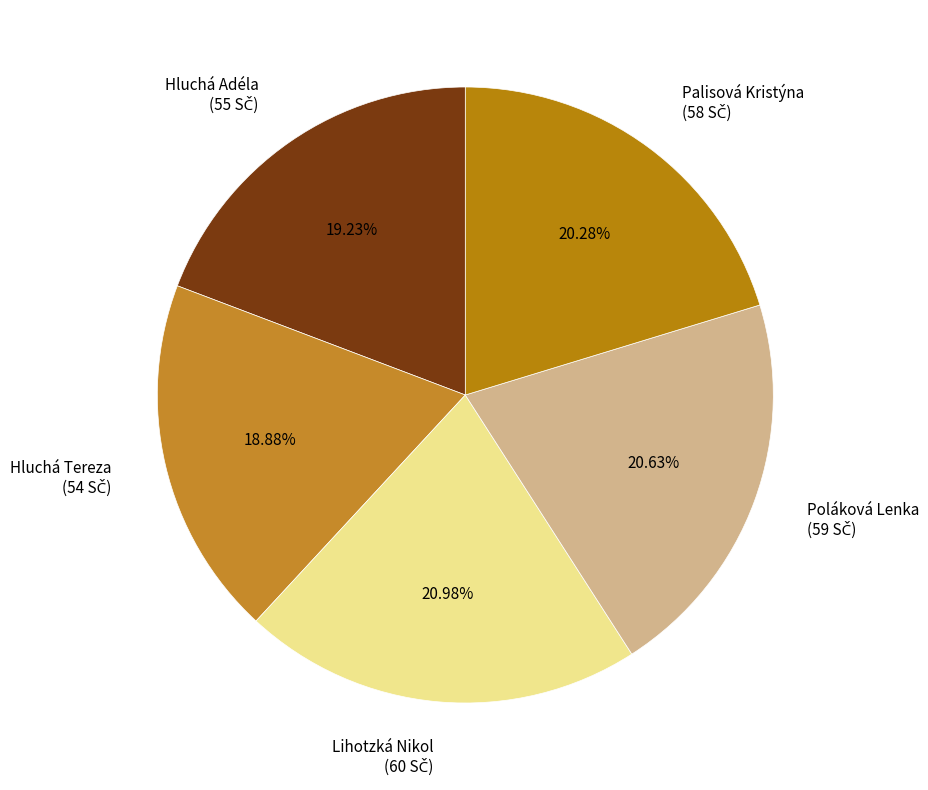

What percentage is NOT represented by Poláková Lenka?

79.4%